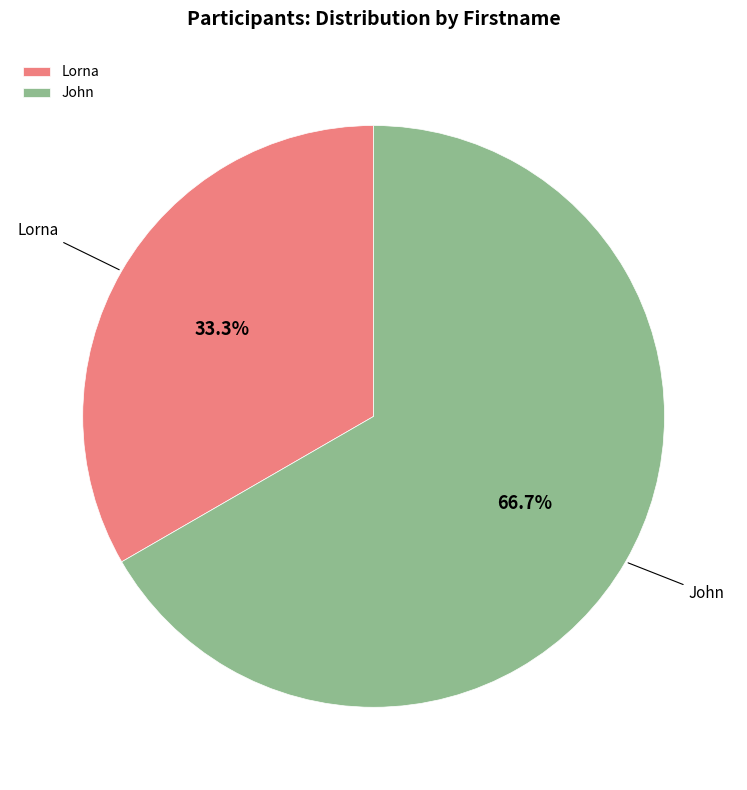

To the nearest percent, what is the difference between the largest and smallest slice percentages?

33%